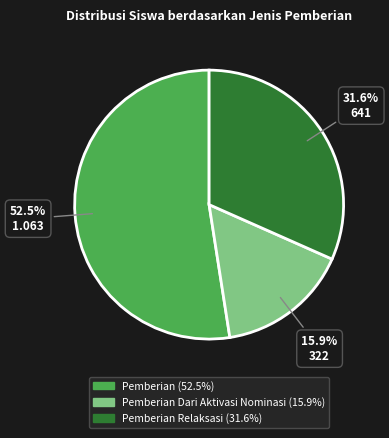

Does any single category account for the majority?

Yes